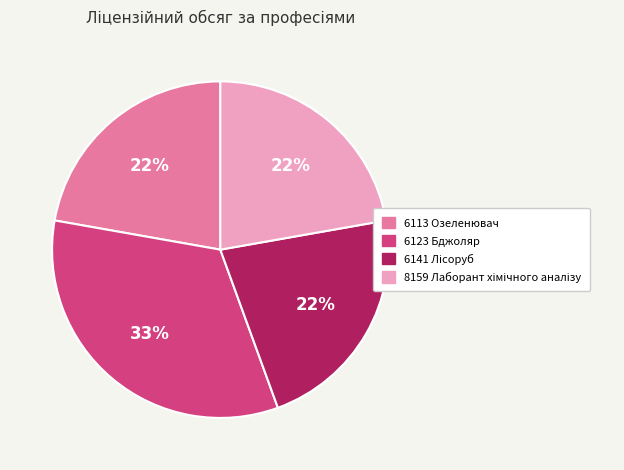

What percentage is the 6113 Озеленювач slice, to the nearest percent?

22%